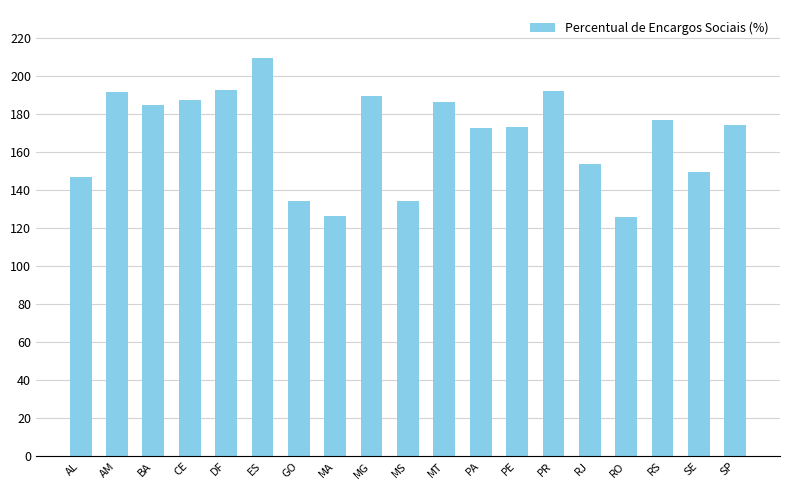

What is the sum of the values at BA and PA?

357.4